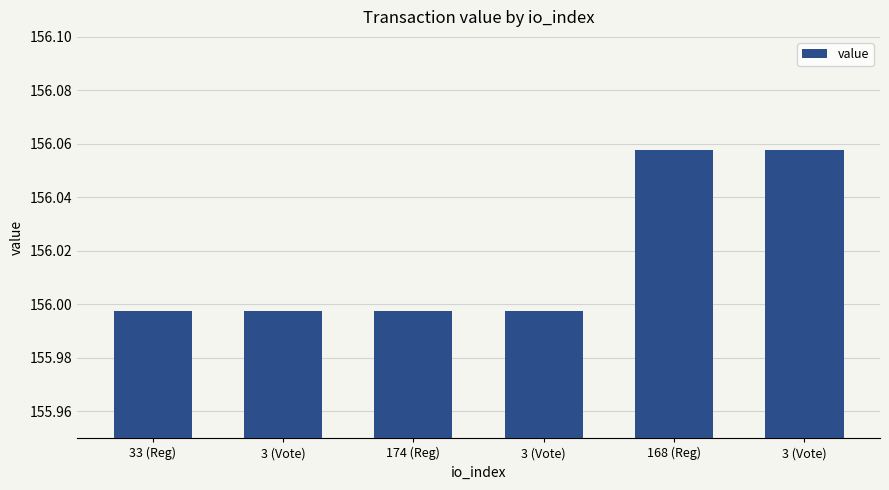

The value at 3 (Vote) is 156.0. True or false?

True